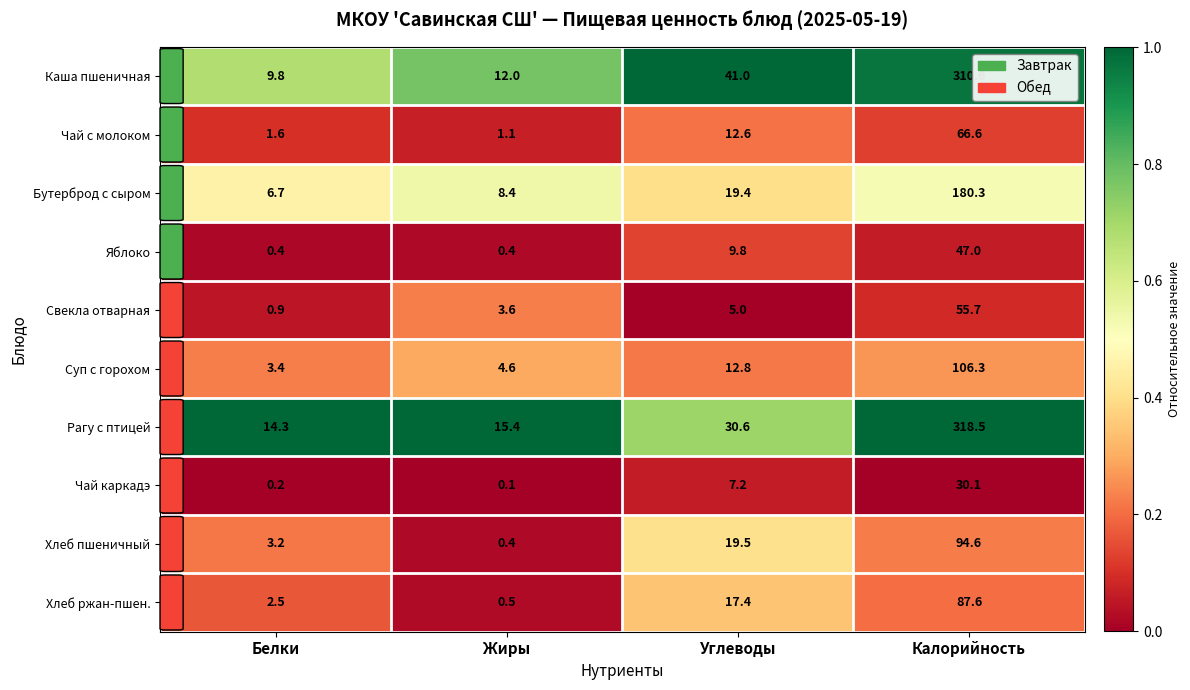

What is the difference between the highest and lowest values at Белки?

14.1